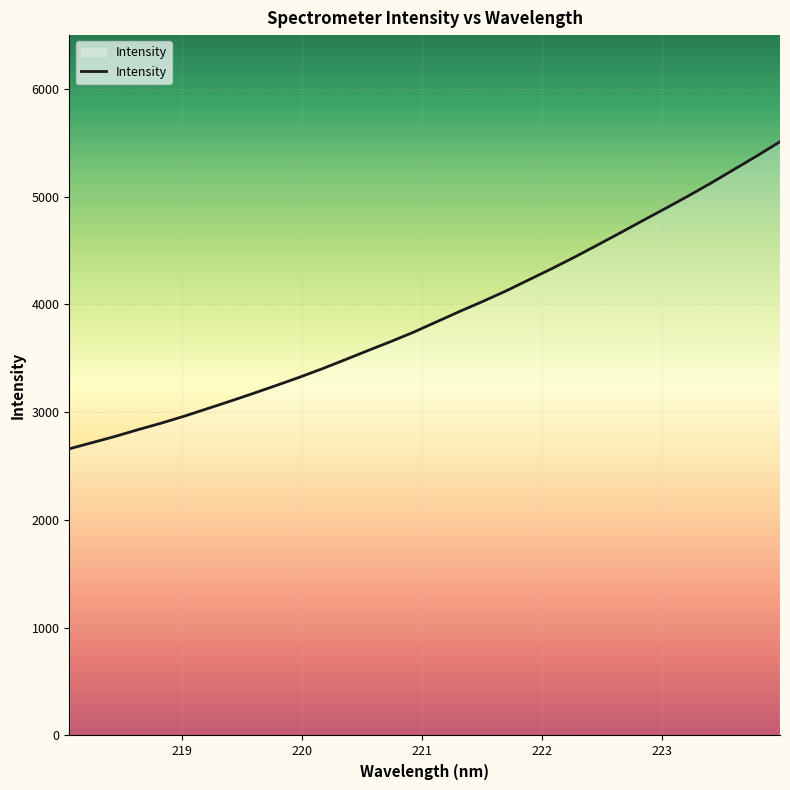

What is the minimum value shown in the chart?

2660.5